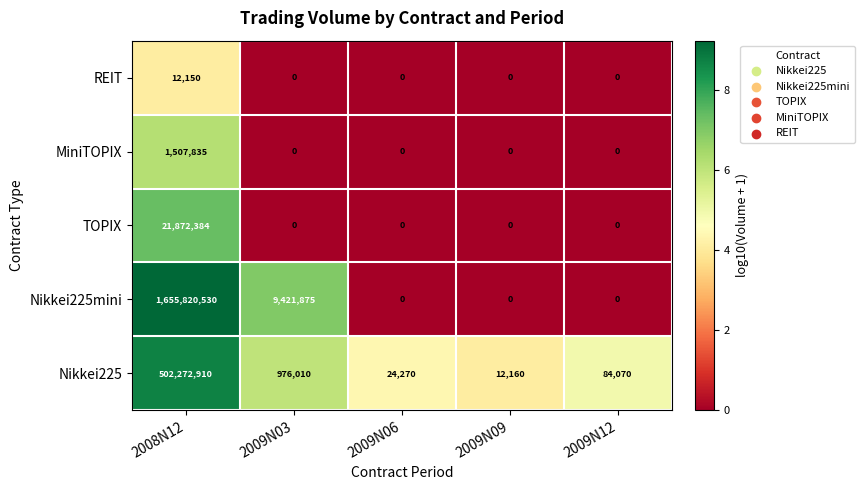

How many categories are shown in the chart?

5